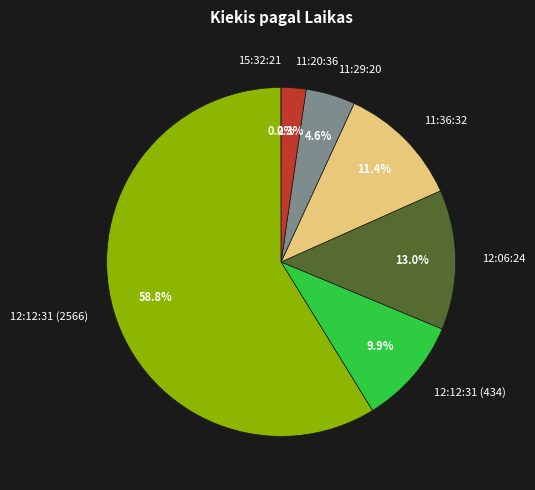

Is it true that 11:36:32 is 22% of the pie?

False